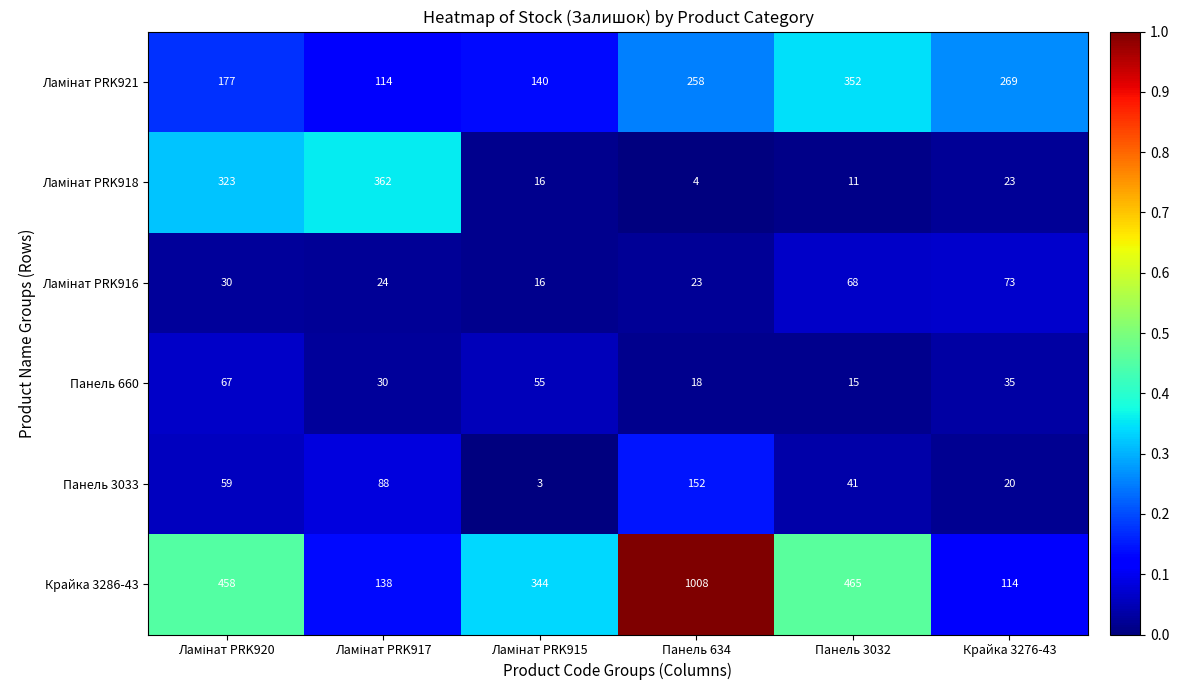

What is the maximum value shown in the chart?

1008